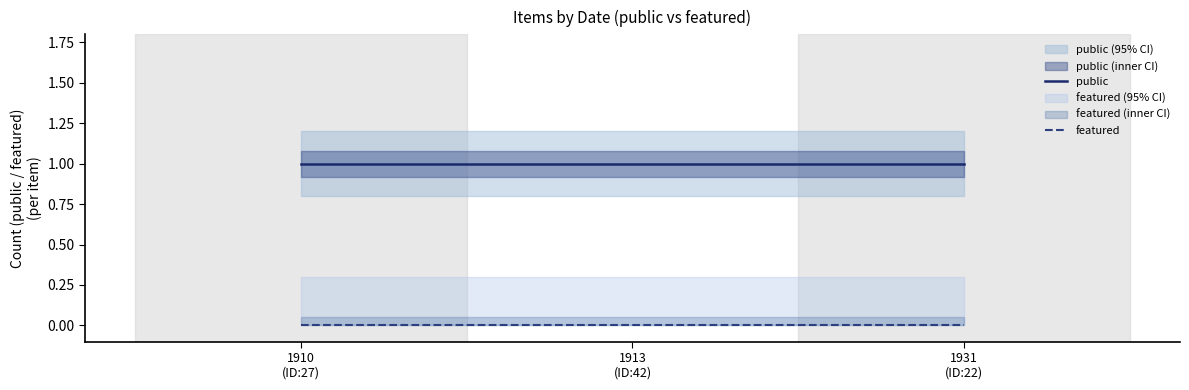

Reading right to left, list all the values displayed in this chart.

public: 1	1	1
featured: 0	0	0